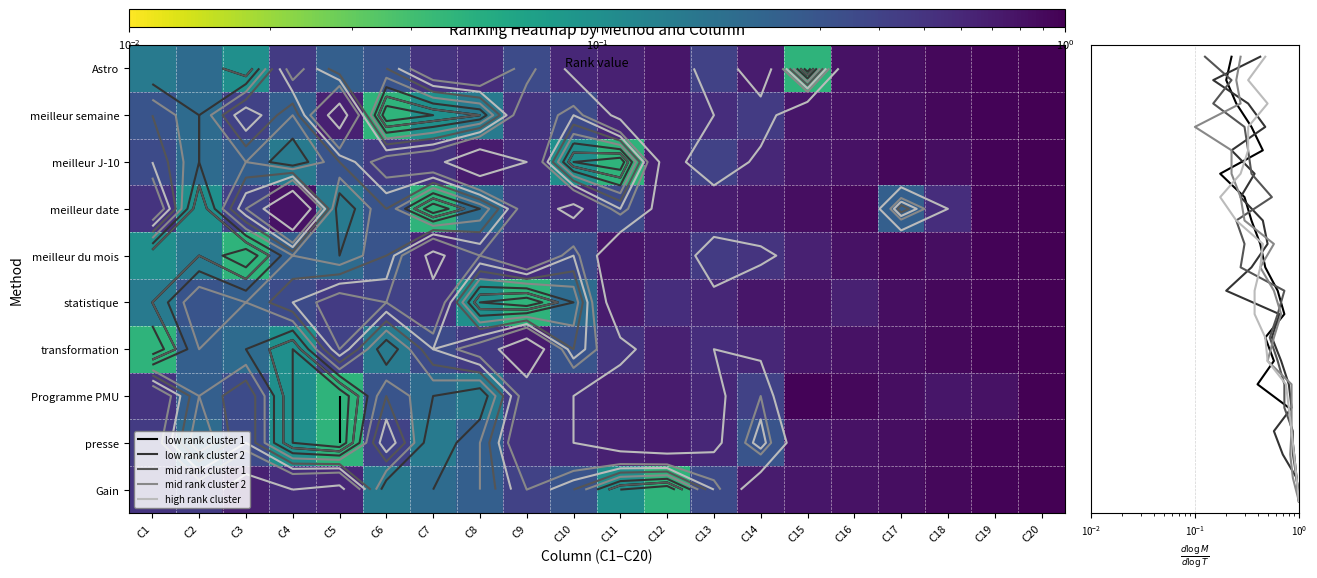

Count the number of data series in this chart.

15